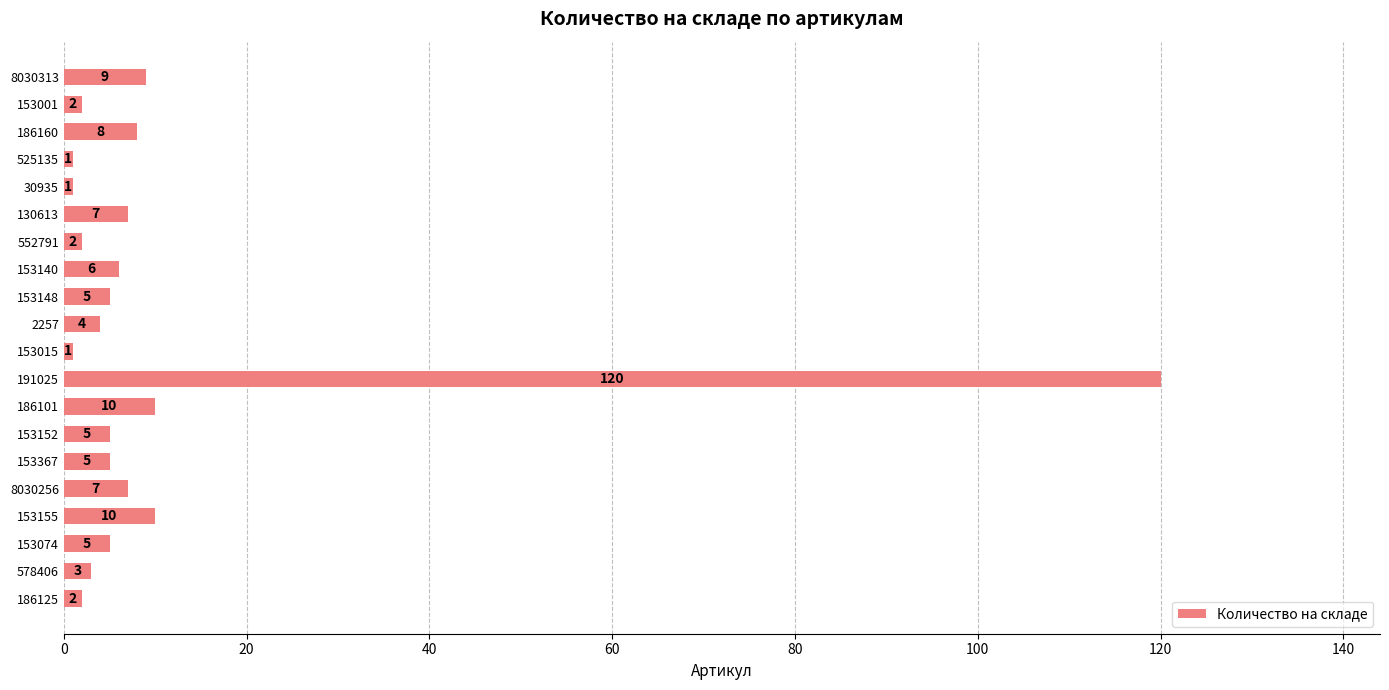

The chart shows a value of 5 at 153152. True or false?

True